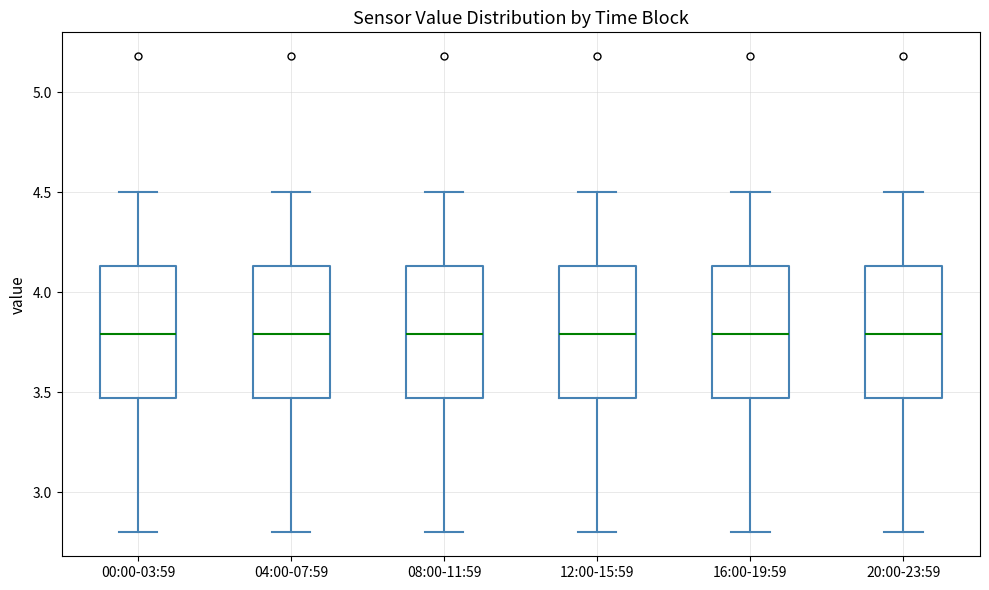

Reading left to right, read every box against the y-axis: the position of its median line, the range the box covers, and the ends of its whiskers. The values are not printed on the chart, so give them approximately, as read against the axis.

00:00-03:59: median 3.80, box 3.45 to 4.15, whiskers 2.80 to 4.50
04:00-07:59: median 3.80, box 3.45 to 4.15, whiskers 2.80 to 4.50
08:00-11:59: median 3.80, box 3.45 to 4.15, whiskers 2.80 to 4.50
12:00-15:59: median 3.80, box 3.45 to 4.15, whiskers 2.80 to 4.50
16:00-19:59: median 3.80, box 3.45 to 4.15, whiskers 2.80 to 4.50
20:00-23:59: median 3.80, box 3.45 to 4.15, whiskers 2.80 to 4.50